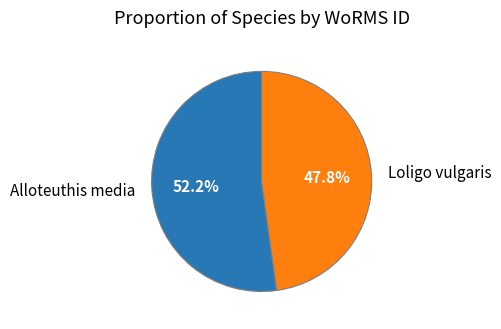

Which category has the biggest portion of the pie?

Alloteuthis media